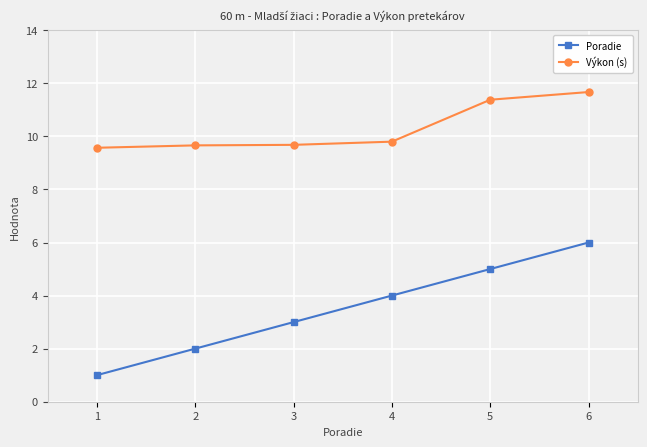

At which category does the chart reach its minimum across all series?

1